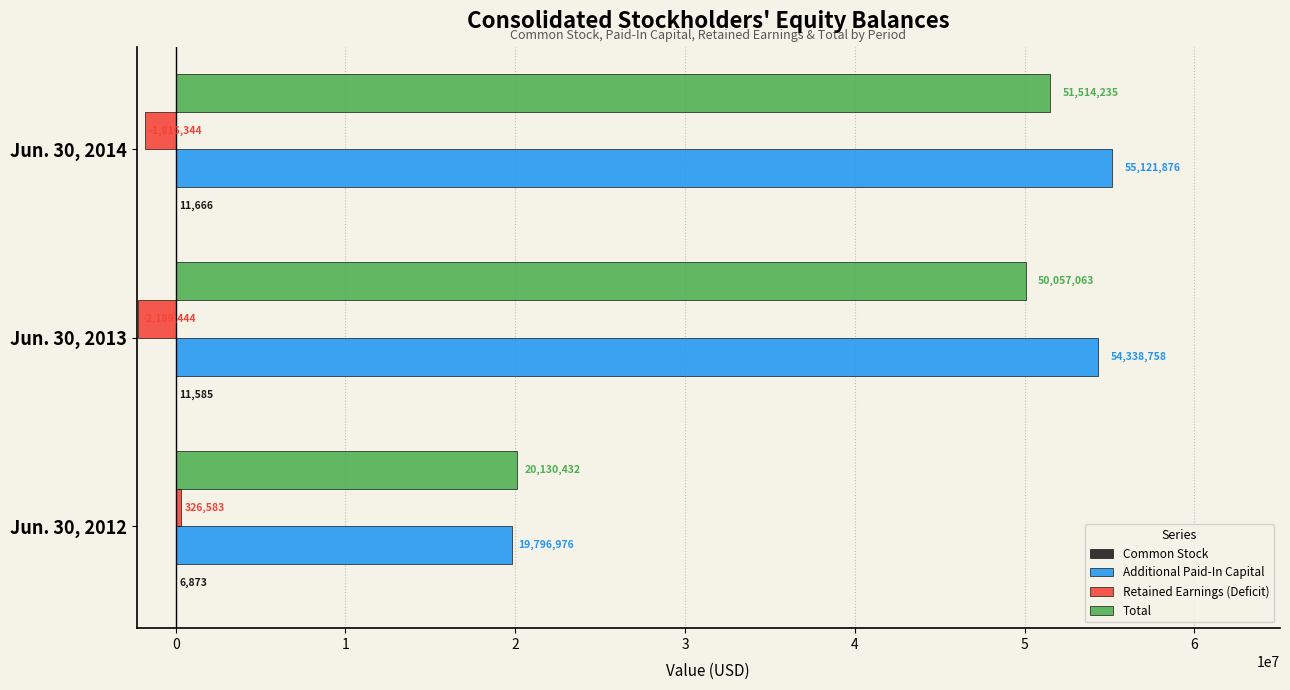

Which series has the largest total across all categories?

Additional Paid-In Capital